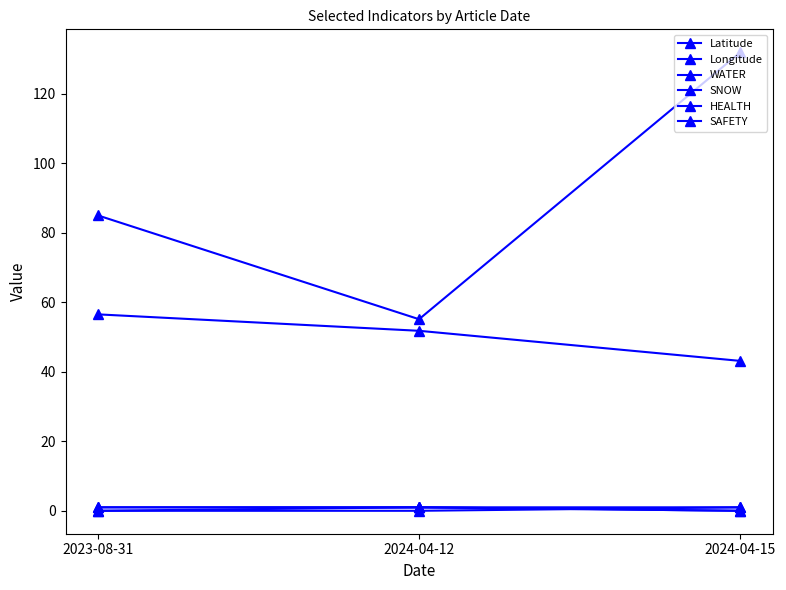

Is this an area chart (filled region under the line)?

No